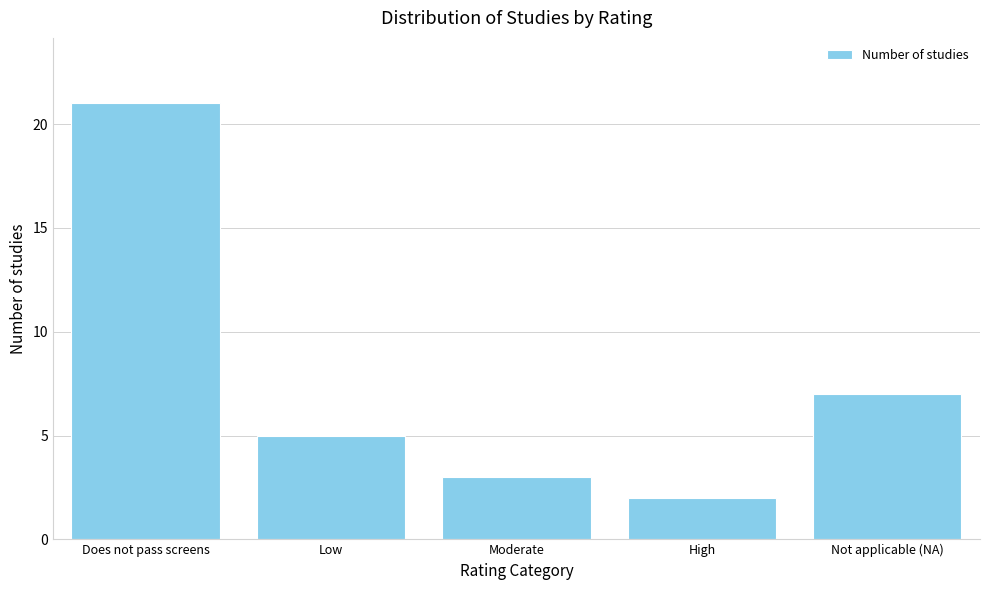

Reading left to right, what are all the values shown in this chart?

Does not pass screens=21	Low=5	Moderate=3	High=2	Not applicable (NA)=7